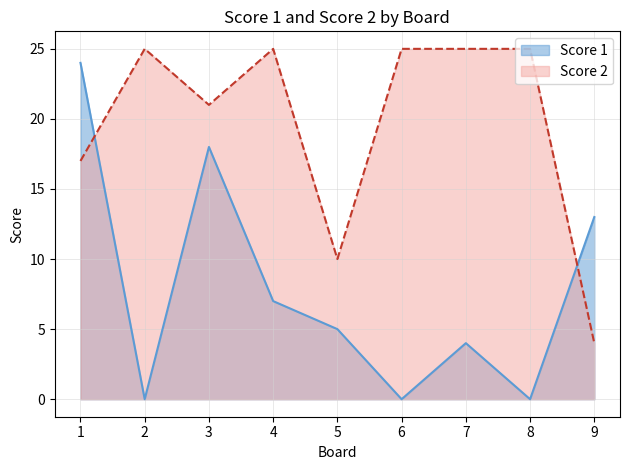

What is the sum of all Score 2 values?

177